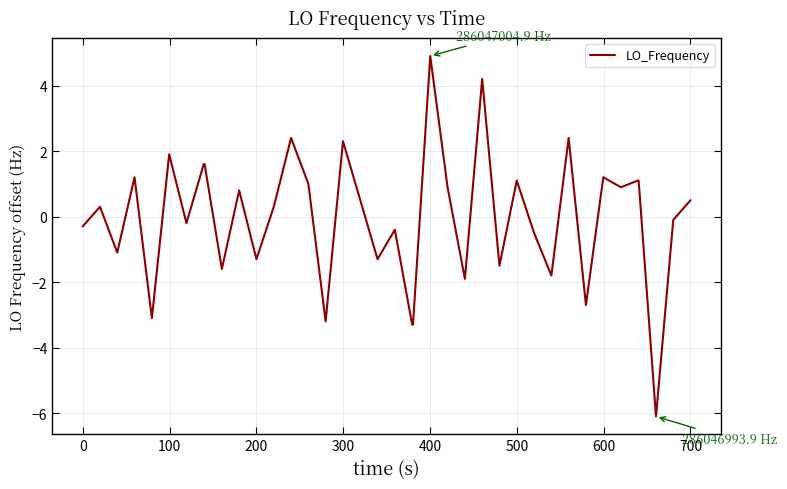

Does the chart display data point markers on the line(s)?

No